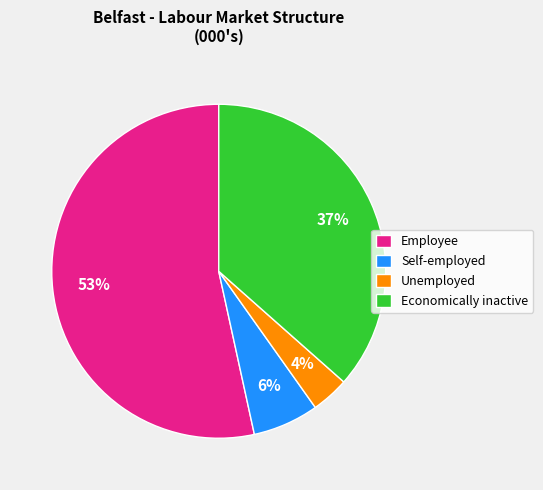

Which category has the smallest portion of the pie?

Unemployed